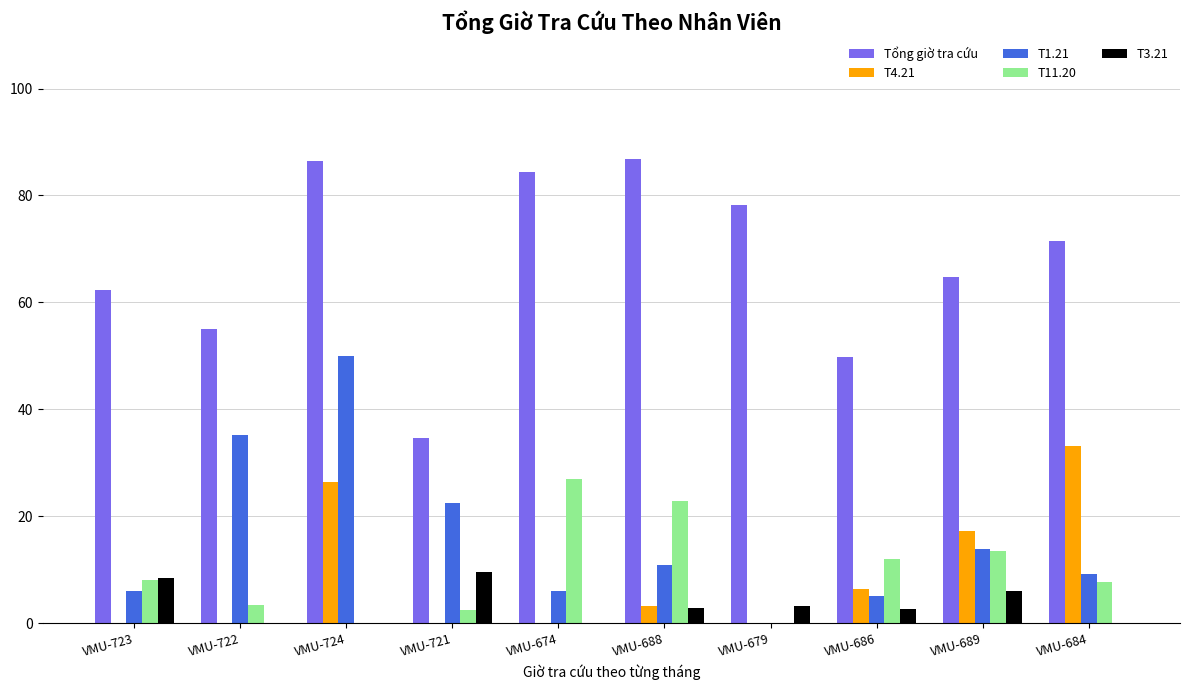

At which category is the sum across all series the highest?

VMU-724